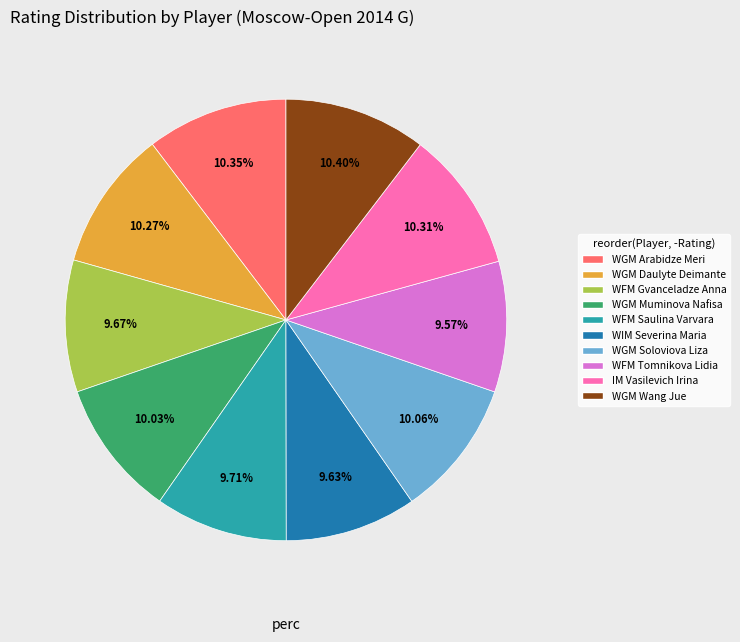

To the nearest percent, what is the difference between the largest and smallest slice percentages?

1%